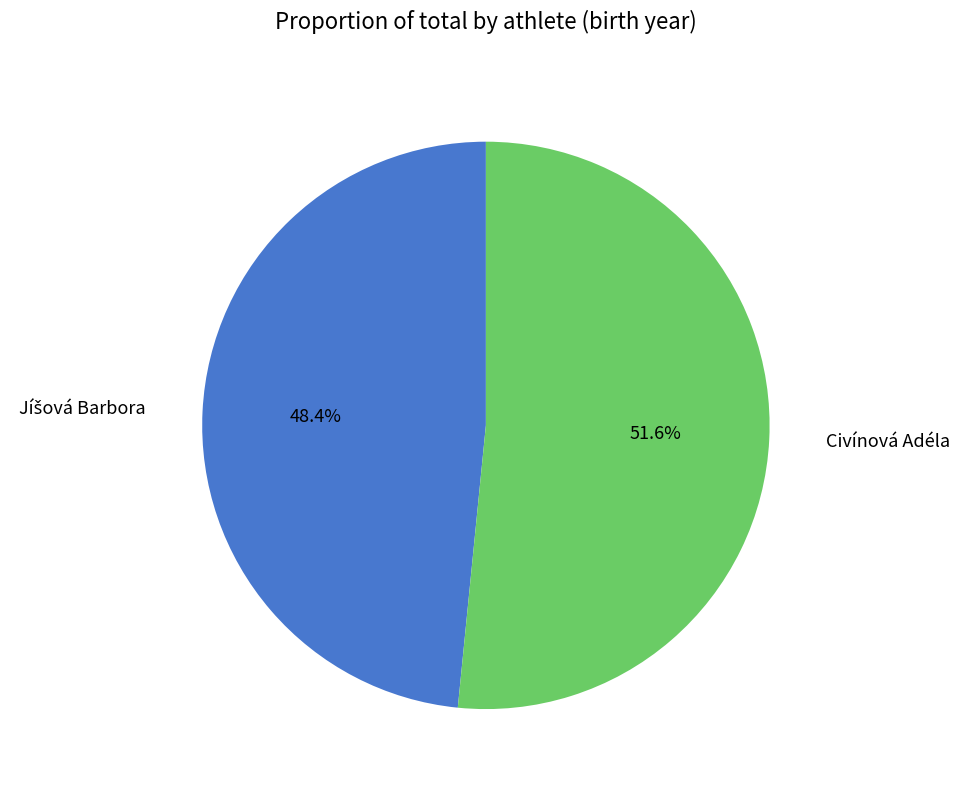

Which category has the biggest portion of the pie?

Civínová Adéla